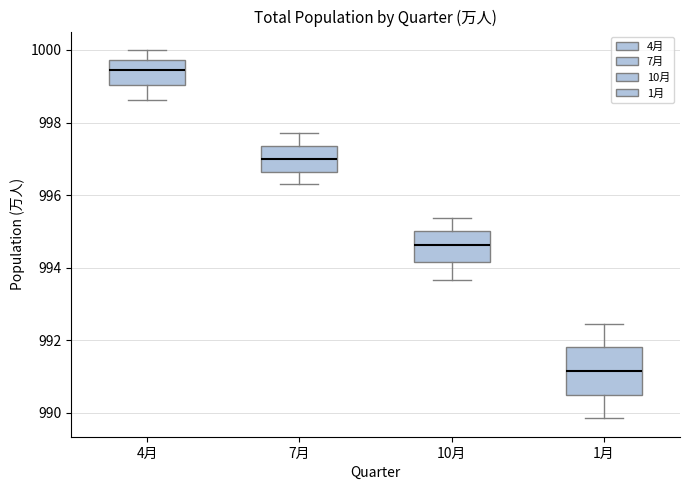

Reading left to right, read every box against the y-axis: the position of its median line, the range the box covers, and the ends of its whiskers. The values are not printed on the chart, so give them approximately, as read against the axis.

4月: median 999.4, box 999.0 to 999.8, whiskers 998.6 to 1000.0
7月: median 997.0, box 996.6 to 997.4, whiskers 996.4 to 997.8
10月: median 994.6, box 994.2 to 995.0, whiskers 993.6 to 995.4
1月: median 991.2, box 990.6 to 991.8, whiskers 989.8 to 992.4